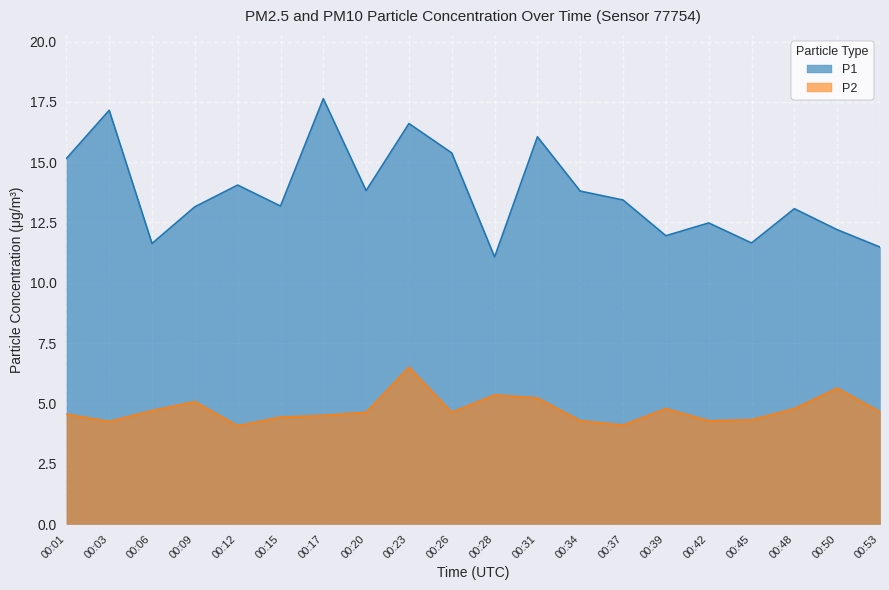

What is the difference between the maximum and minimum values?

2.4